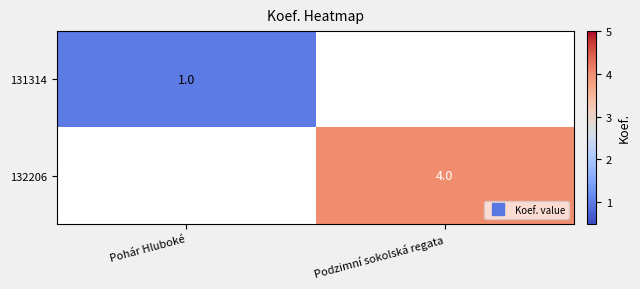

At which label is 131314 closest to 1?

Pohár Hluboké